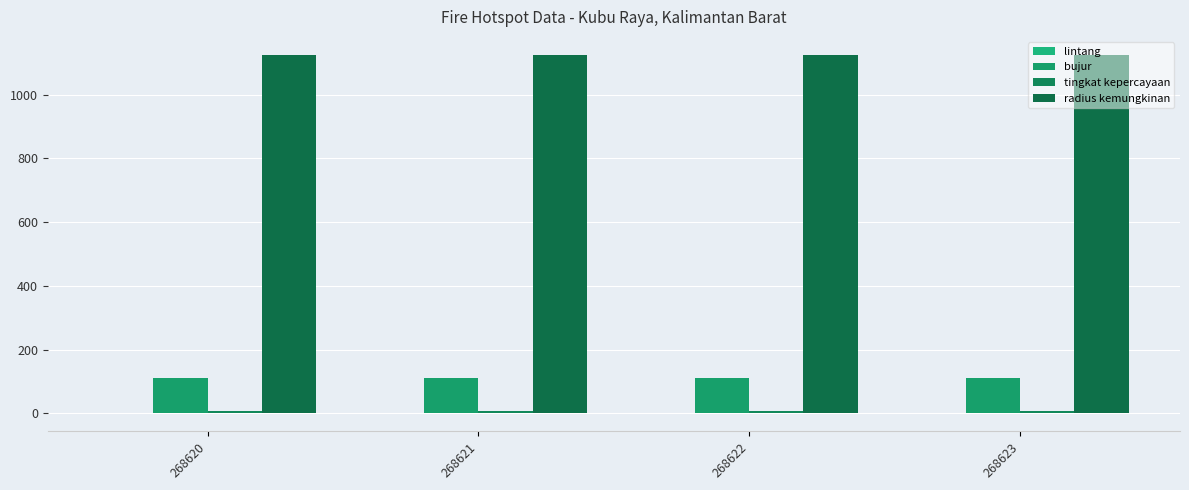

Reading left to right, extract all data points from this chart.

lintang: 268620=-0.1	268621=-0.5	268622=-0.5	268623=-0.5
bujur: 268620=109.3	268621=109.3	268622=109.3	268623=109.3
tingkat kepercayaan: 268620=8.0	268621=8.0	268622=8.0	268623=8.0
radius kemungkinan: 268620=1125.0	268621=1125.0	268622=1125.0	268623=1125.0